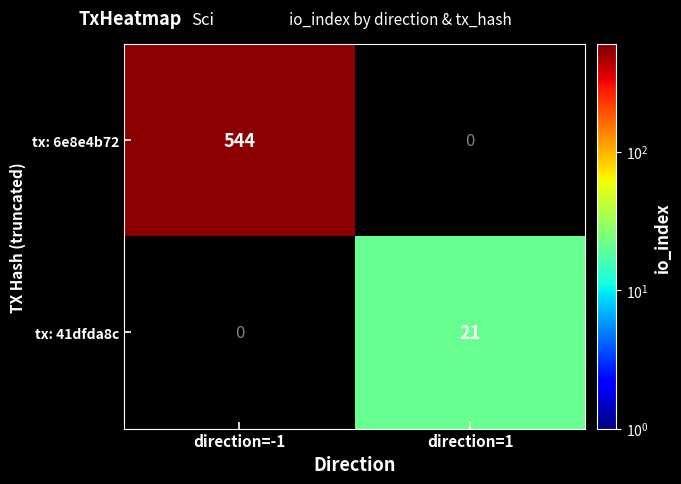

What value does the tx: 41dfda8c series have at direction=1?

21